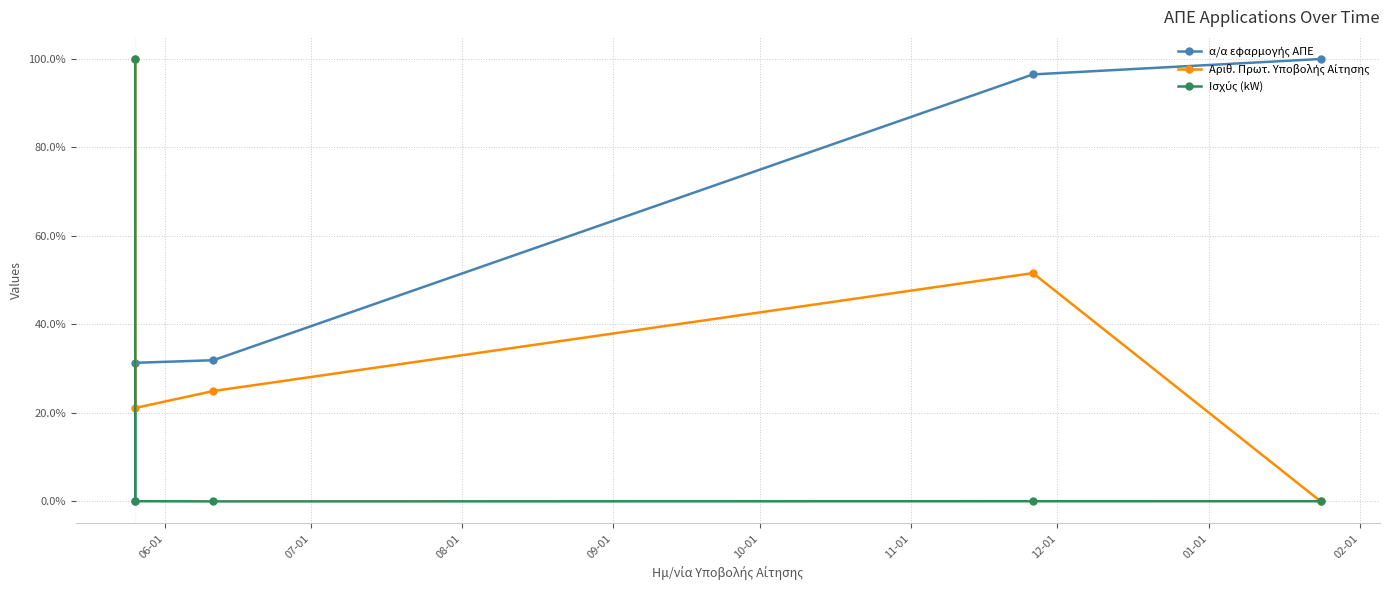

Which has a higher value, 06-01 or 07-01?

07-01